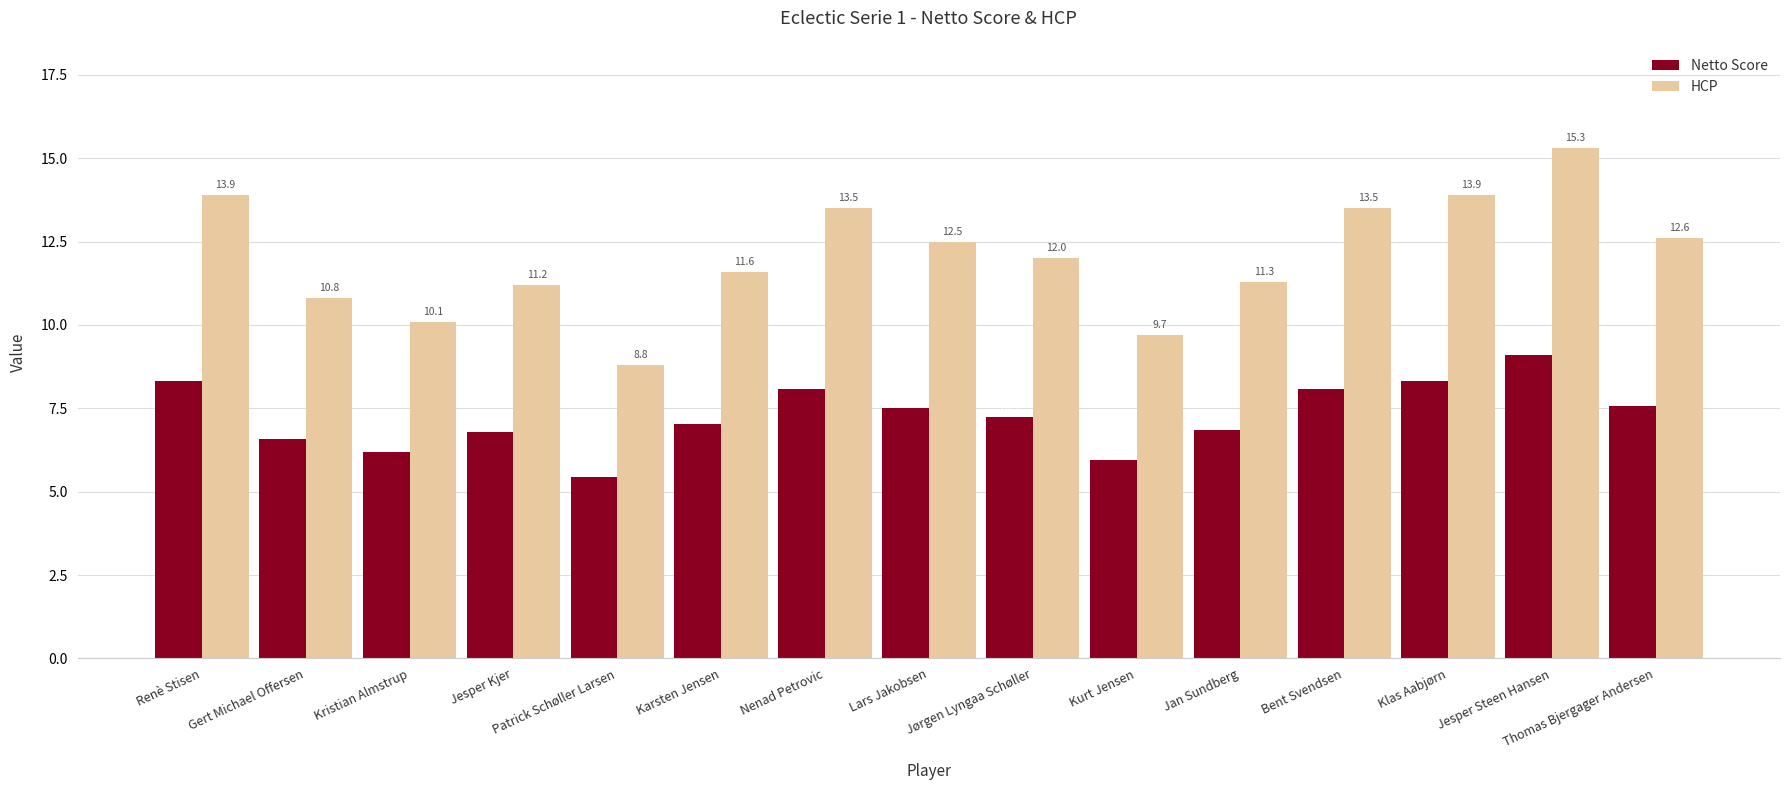

What is the label of the 12th bar from the left?

Bent Svendsen